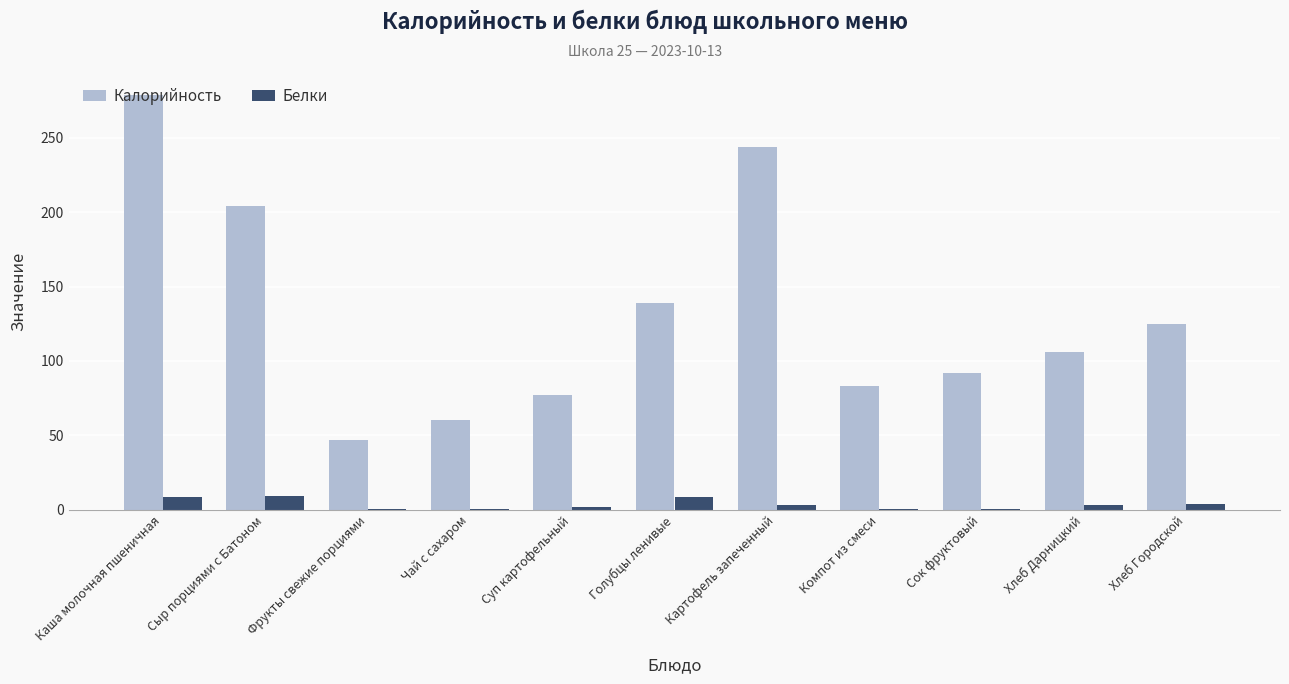

True or false: Калорийность has a value of 138.6 at Голубцы ленивые.

True